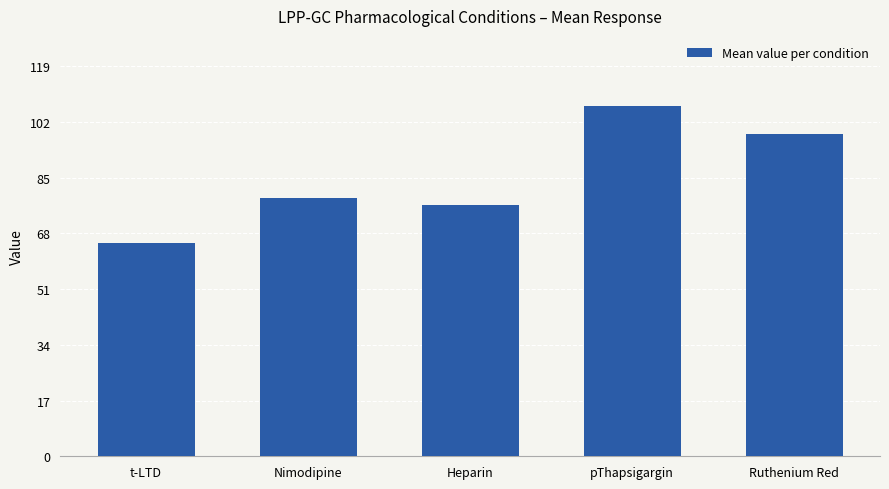

The chart shows a value of 76.7 at Heparin. True or false?

True